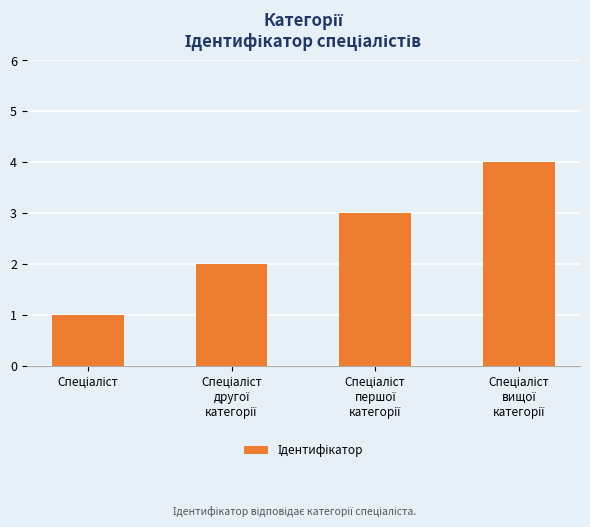

What is the difference between the maximum and minimum values?

3